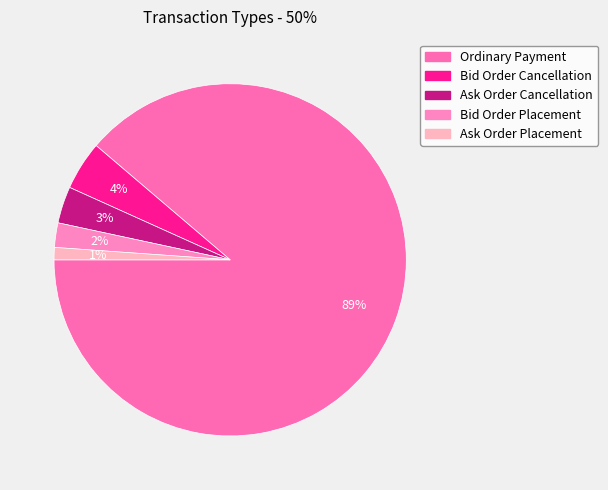

Between Bid Order Placement and Ask Order Placement, which is larger?

Bid Order Placement